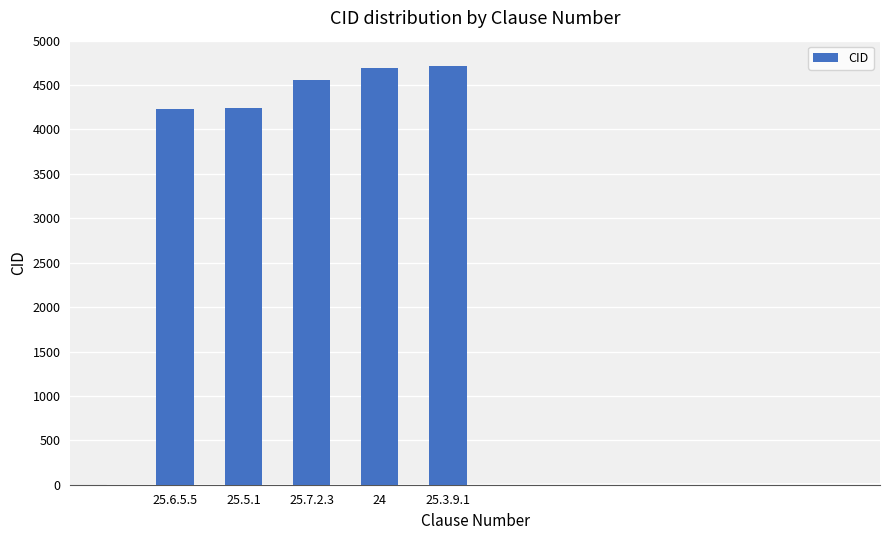

How many values are below 4559?

2